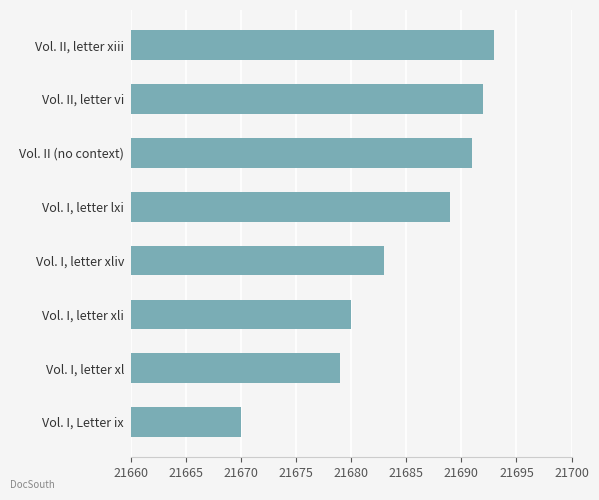

How many distinct data groups are displayed?

1